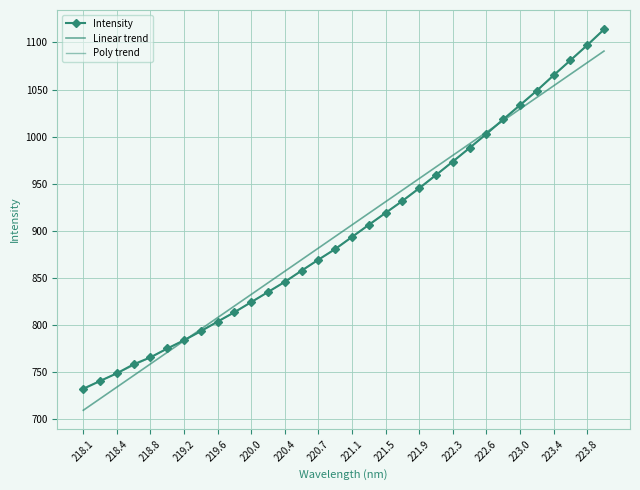

What is the value of the Linear trend point at the 11th from the left?

832.7